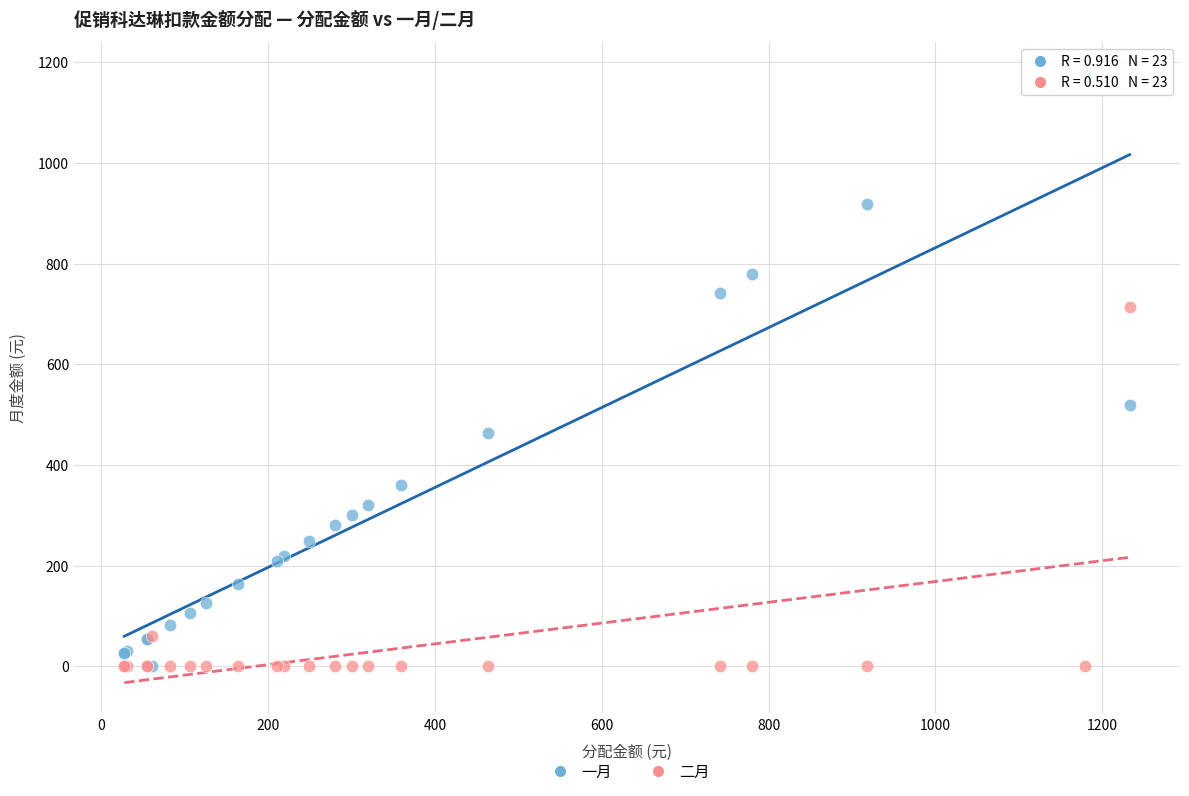

Which series has the widest spread of Y values?

一月